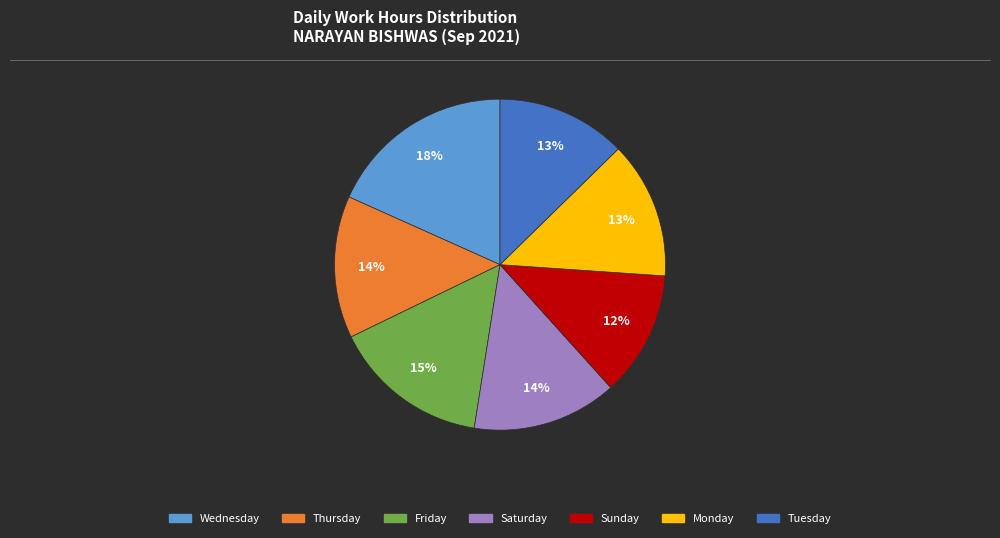

To the nearest percent, what is the difference between the largest and smallest slice percentages?

6%